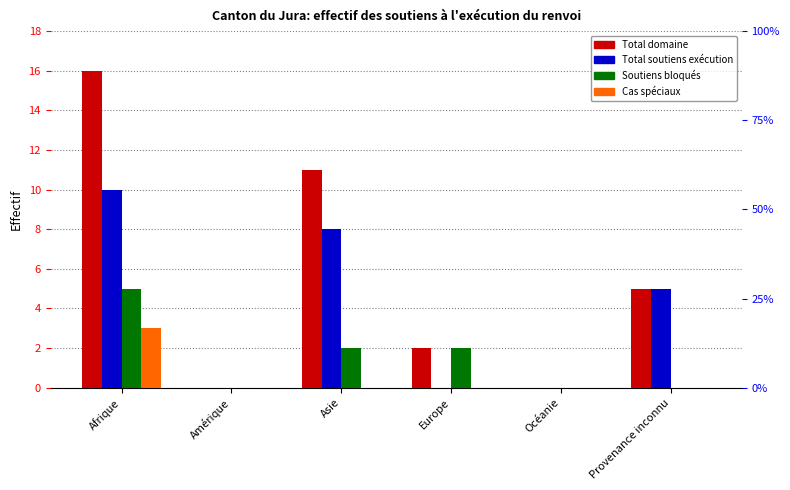

At Europe, list the series in order from smallest to largest.

Total soutiens exécution, Cas spéciaux, Total domaine, Soutiens bloqués